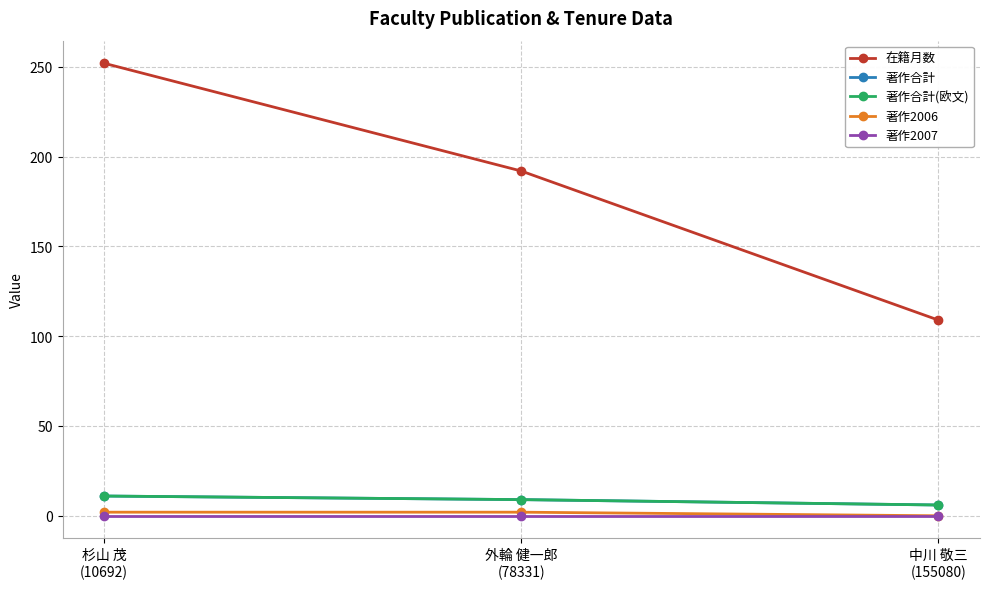

Rank the series at 中川 敬三
(155080) from highest to lowest value.

在籍月数, 著作合計, 著作合計(欧文), 著作2006, 著作2007